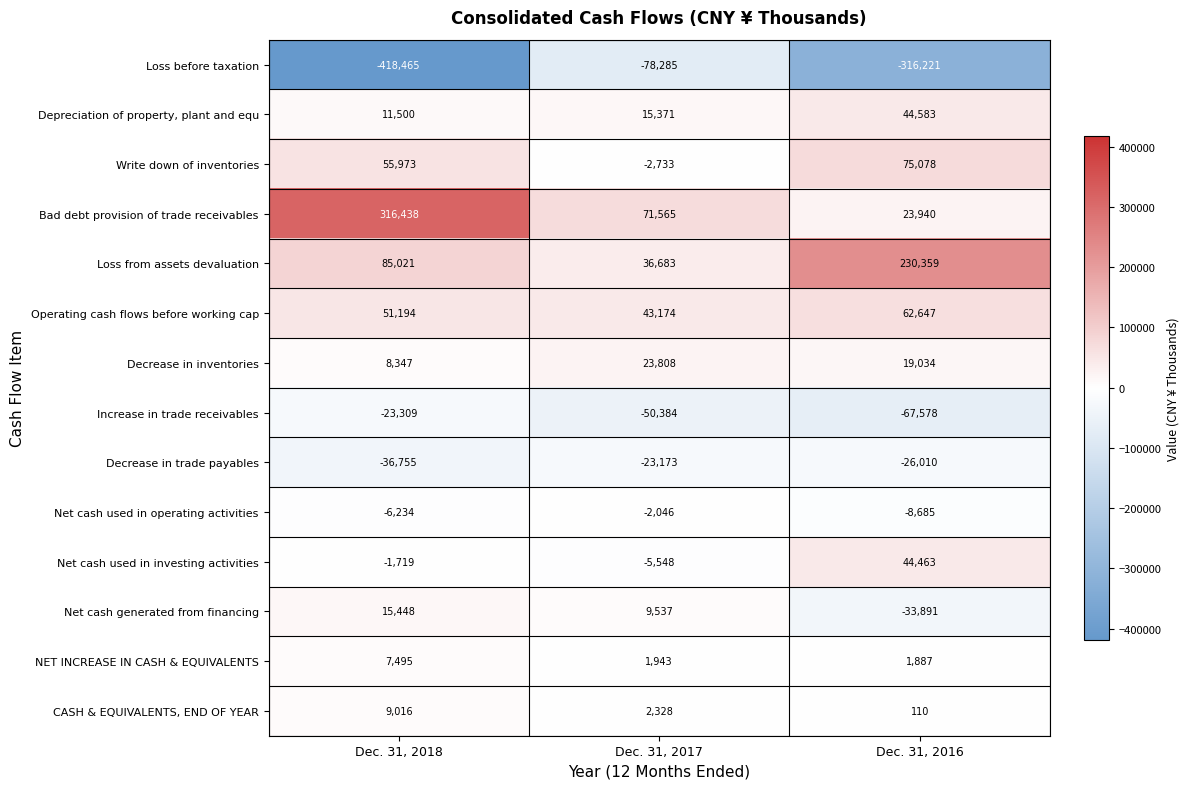

What is the sum of all Depreciation of property, plant and equ values?

71454